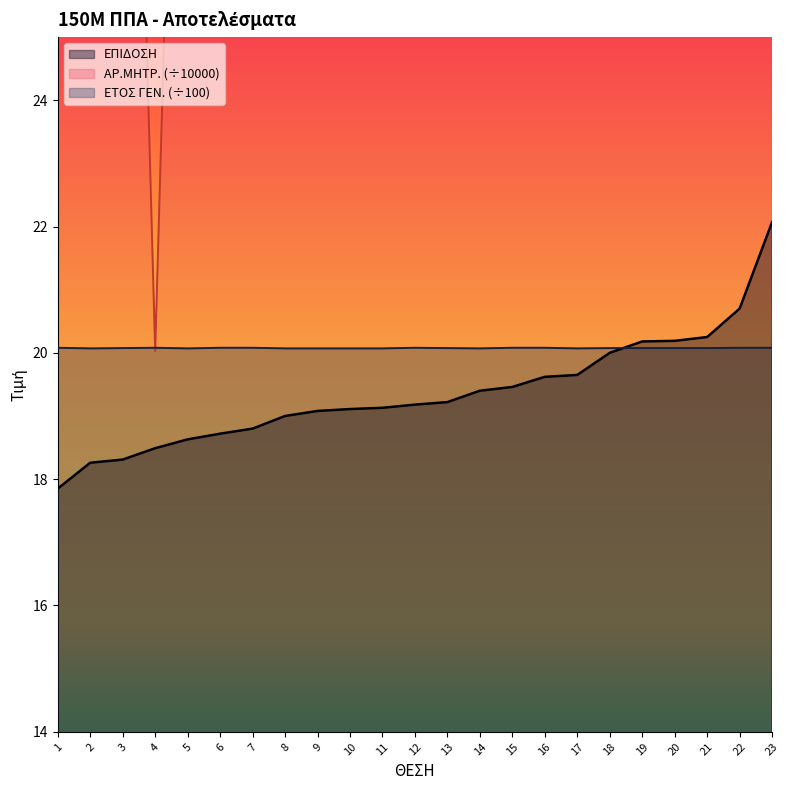

What is the average value of the ΑΡ.ΜΗΤΡ. series?

38.1